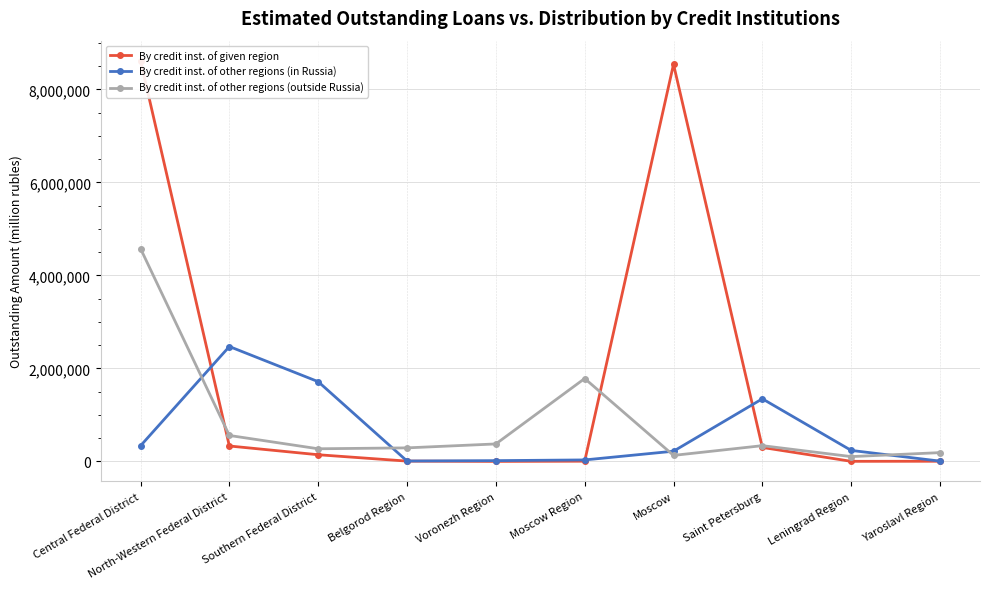

What is the total value across all series at Saint Petersburg?

1984243